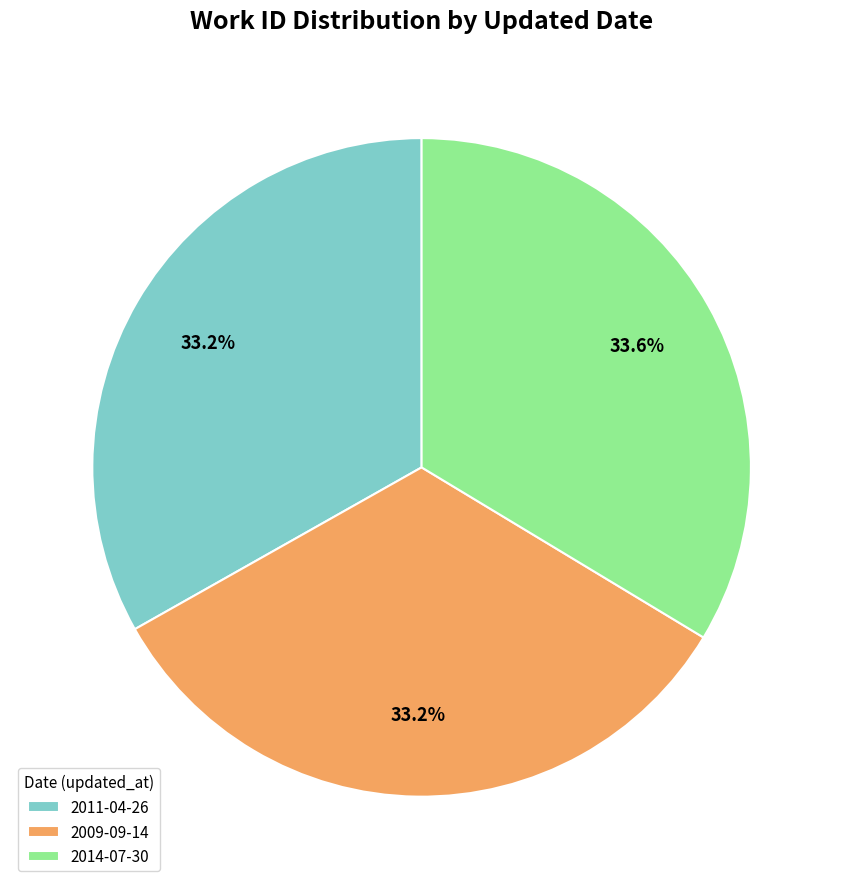

What portion of the pie excludes 2011-04-26?

66.8%